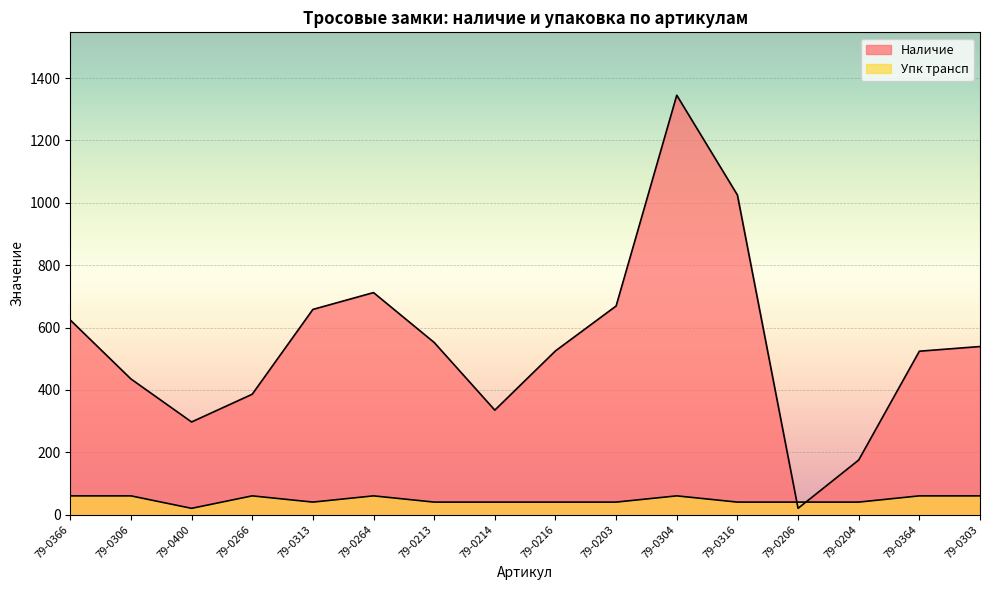

List the series in order of their overall mean, lowest first.

Упк трансп, Наличие